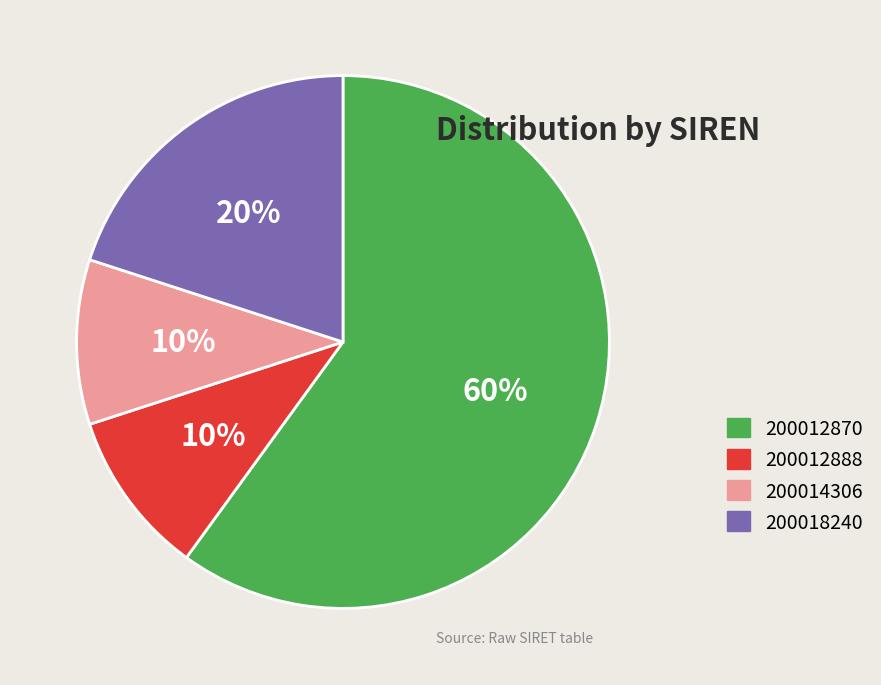

Is it true that 200012888 is 10% of the pie?

True